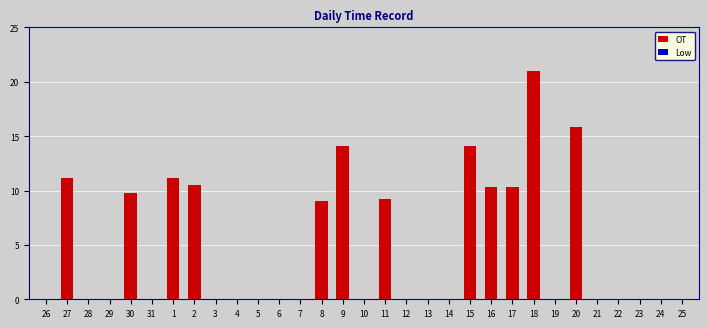

What value does the data have at 30?

9.7